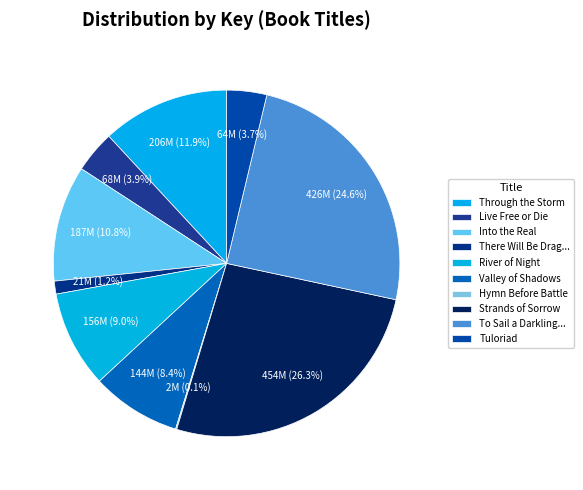

How many slices are in this pie chart?

10